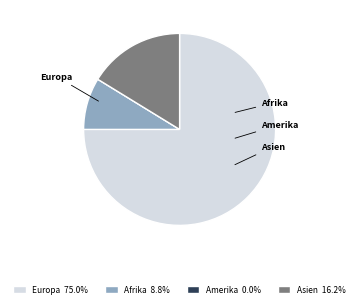

How many segments does this pie chart have?

4